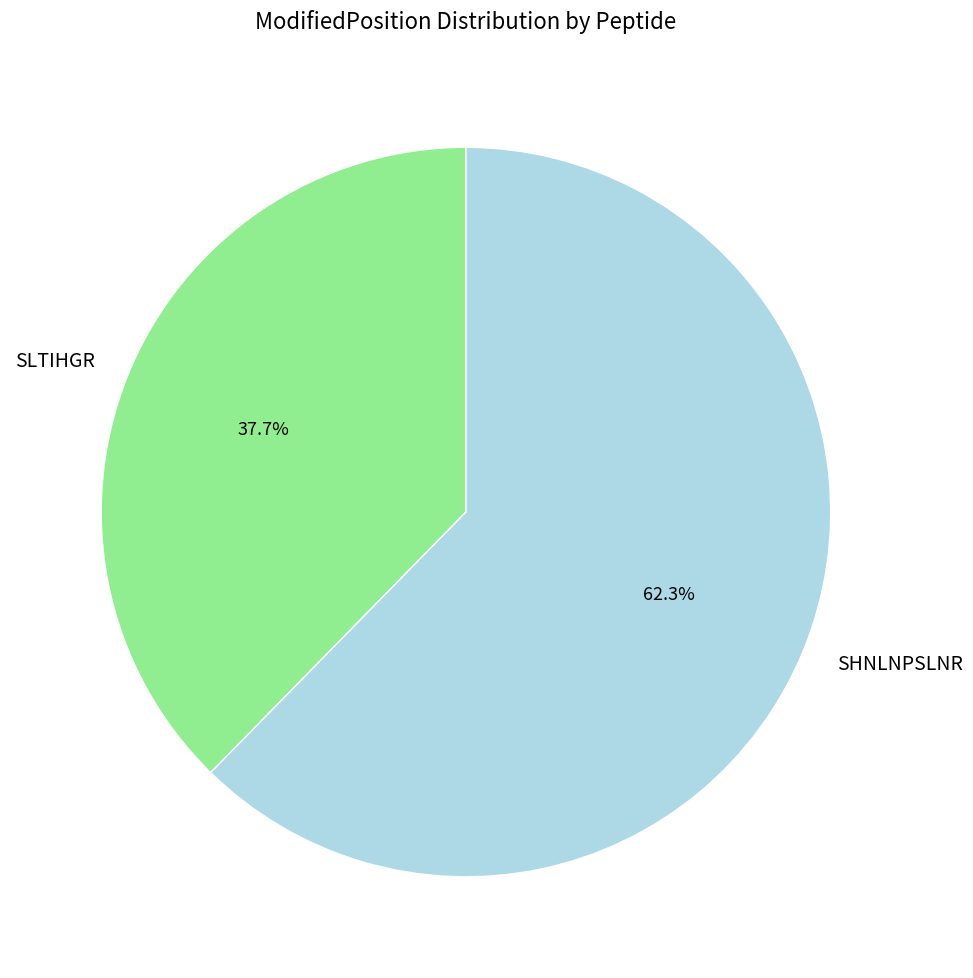

To the nearest percent, what percentage of the pie is SHNLNPSLNR?

62%